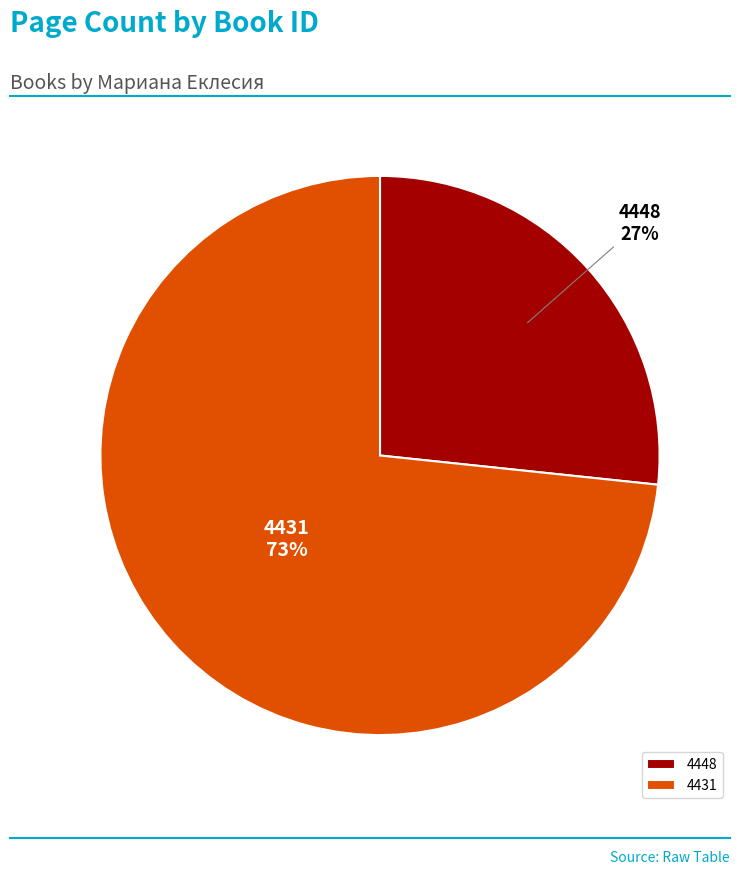

How many slices are in this pie chart?

2